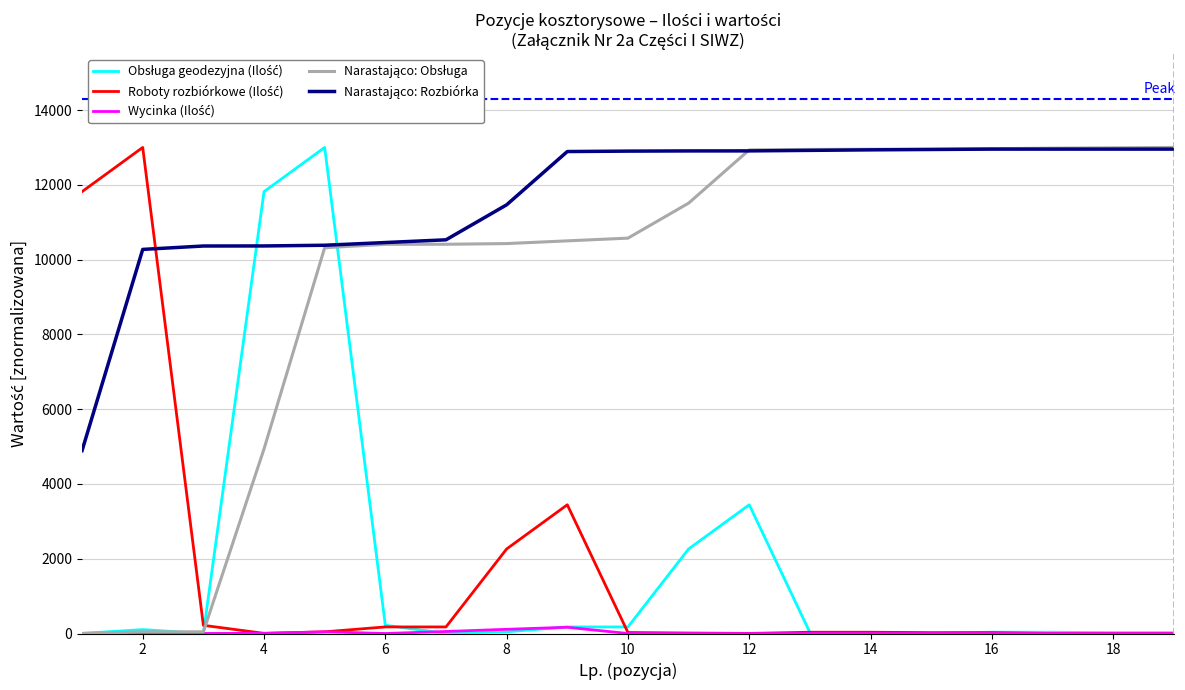

What is the greatest value displayed?

13000.0